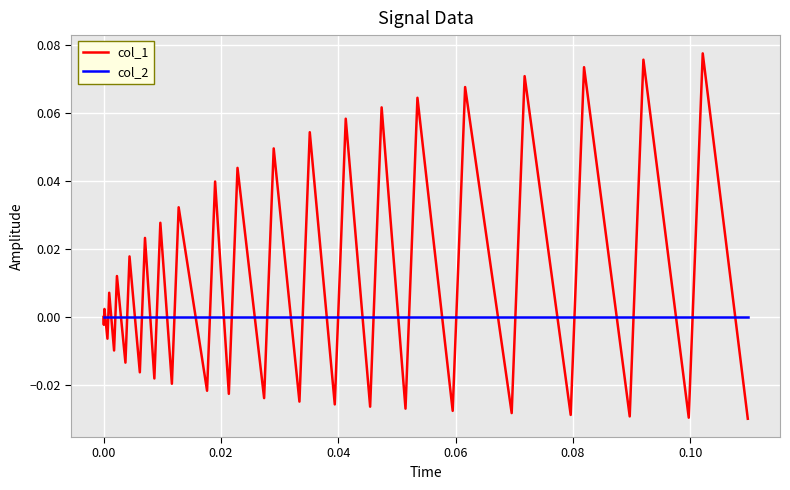

Which series has the widest spread of values?

col_1